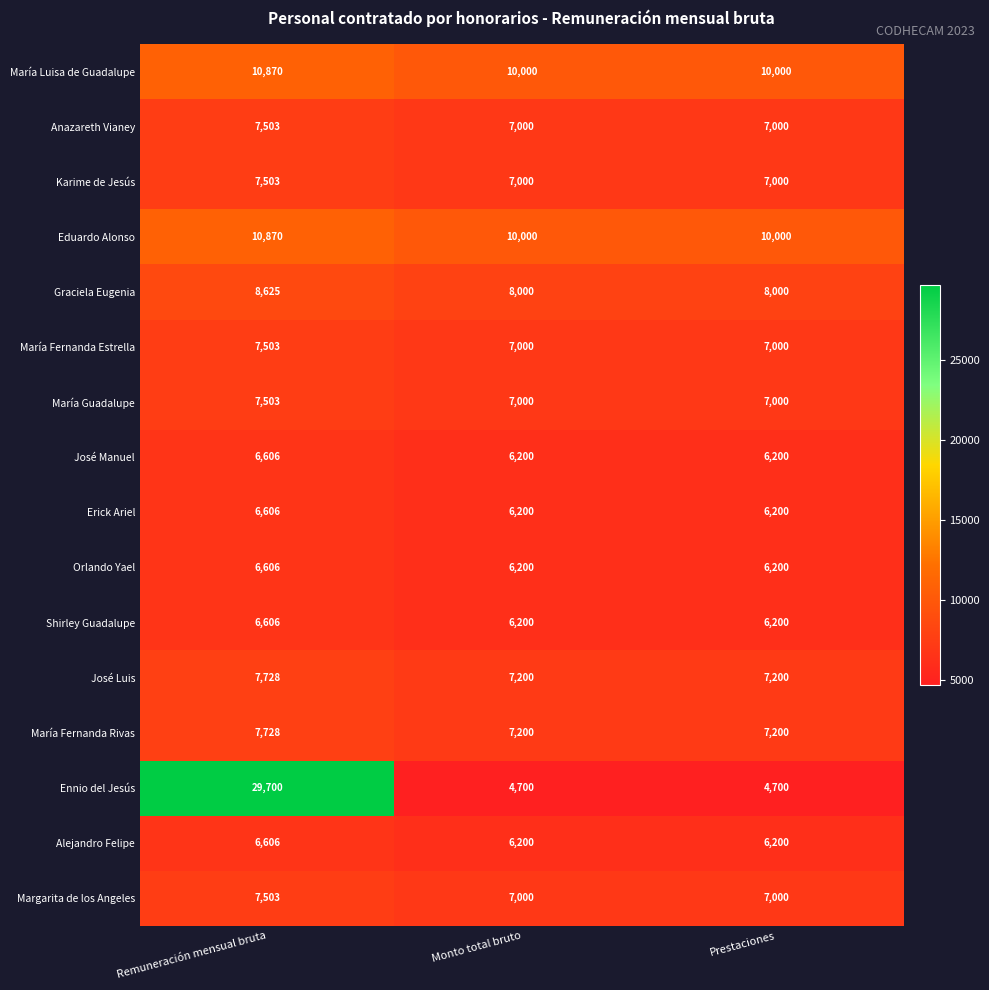

Read the Graciela Eugenia value at Prestaciones.

8000